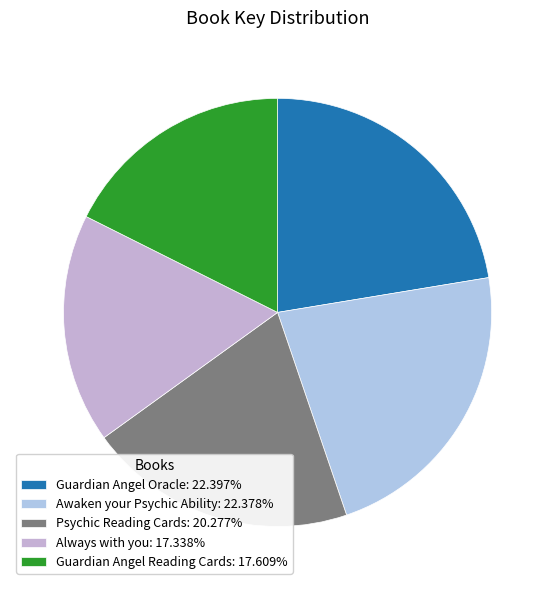

Count the number of slices in the pie.

5